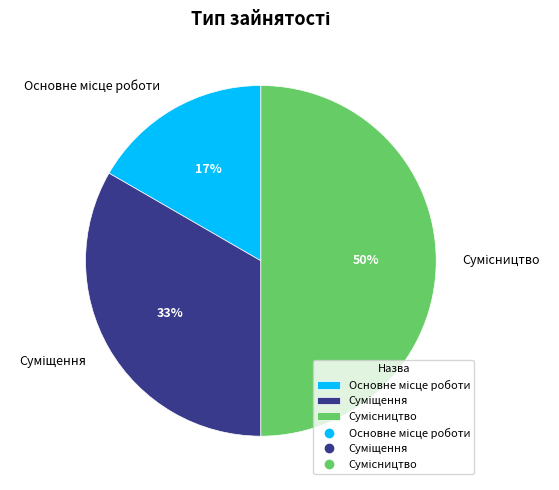

To the nearest percent, what is the average slice percentage?

33%